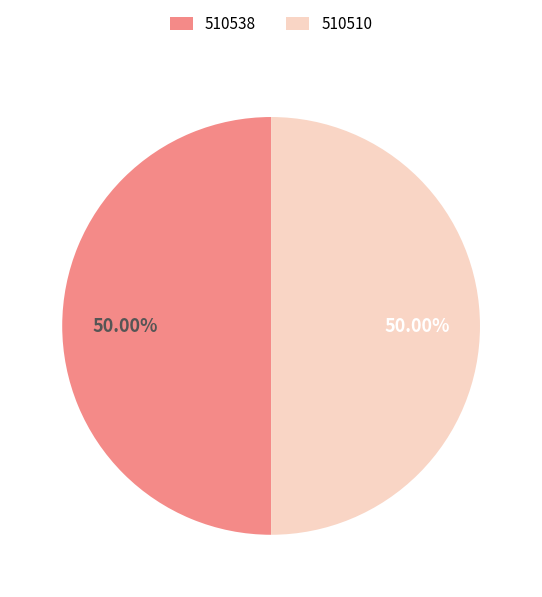

Do 510538 and 510510 together represent more than half of the pie?

Yes